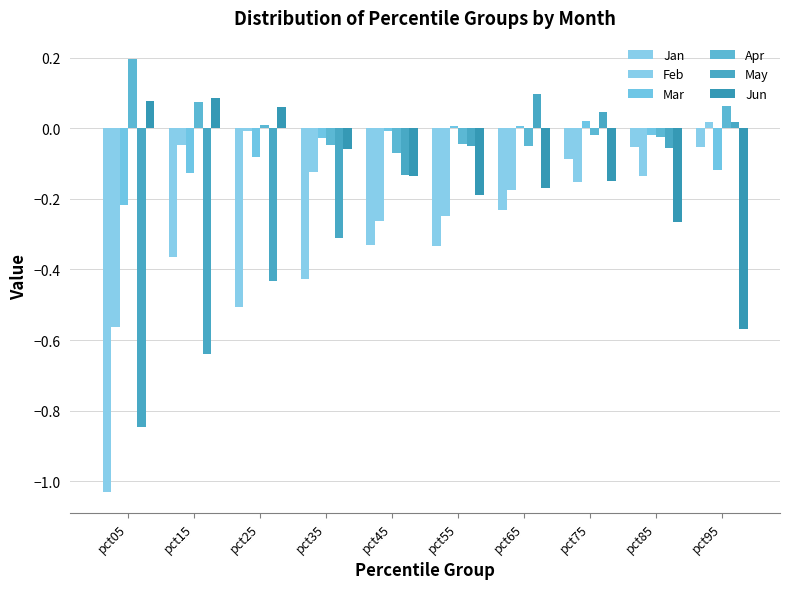

At which category is the sum across all series the highest?

pct75